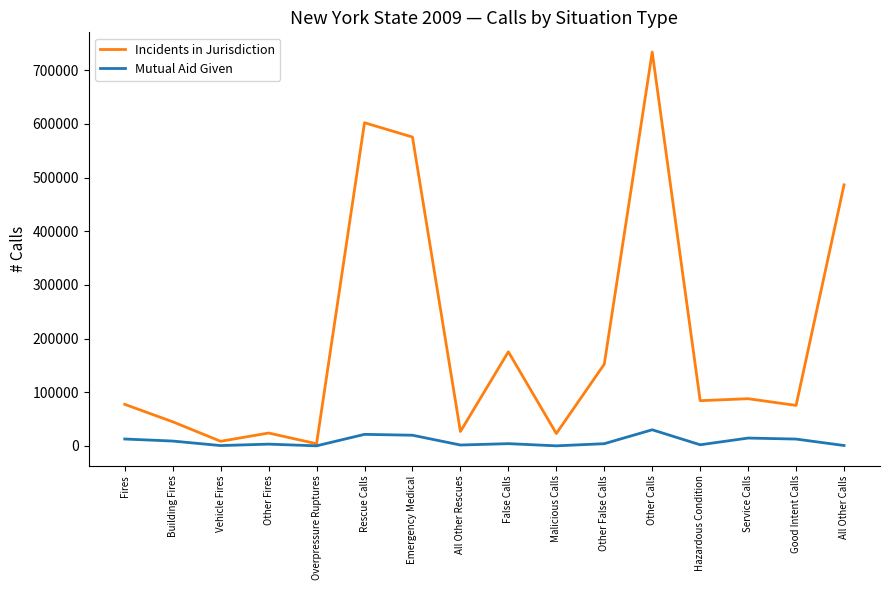

At which label does Incidents in Jurisdiction reach its peak?

Other Calls